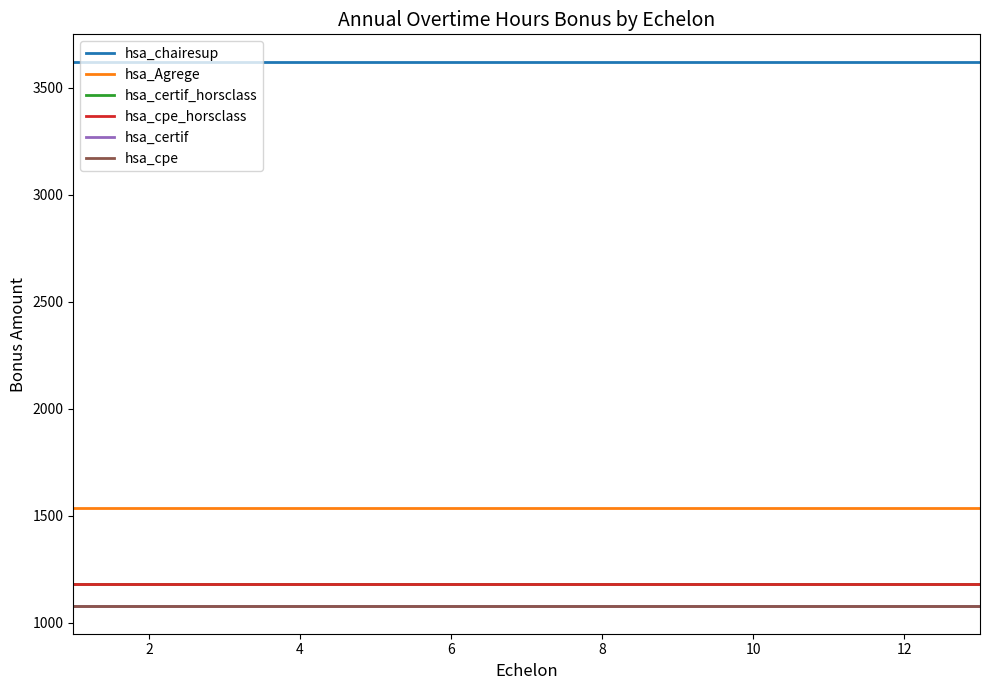

What is the value of the hsa_certif point at the 8th from the left?

1076.0